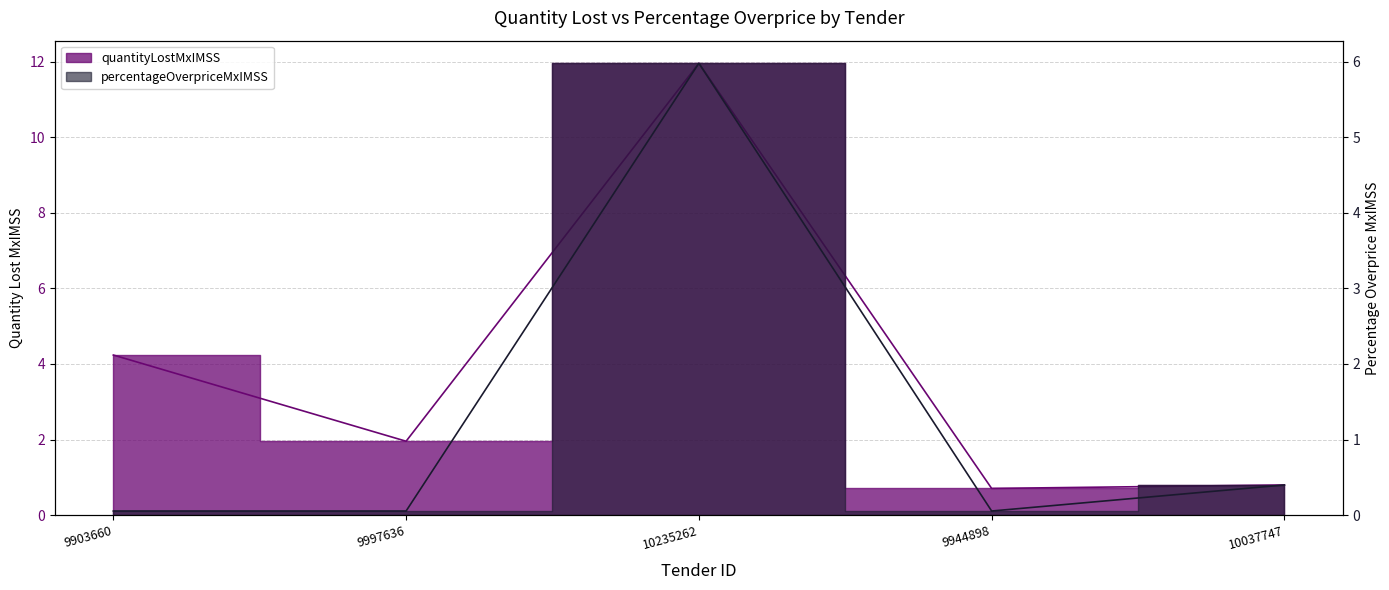

What is the value of the percentageOverpriceMxIMSS point at the 1st from the left?

0.1